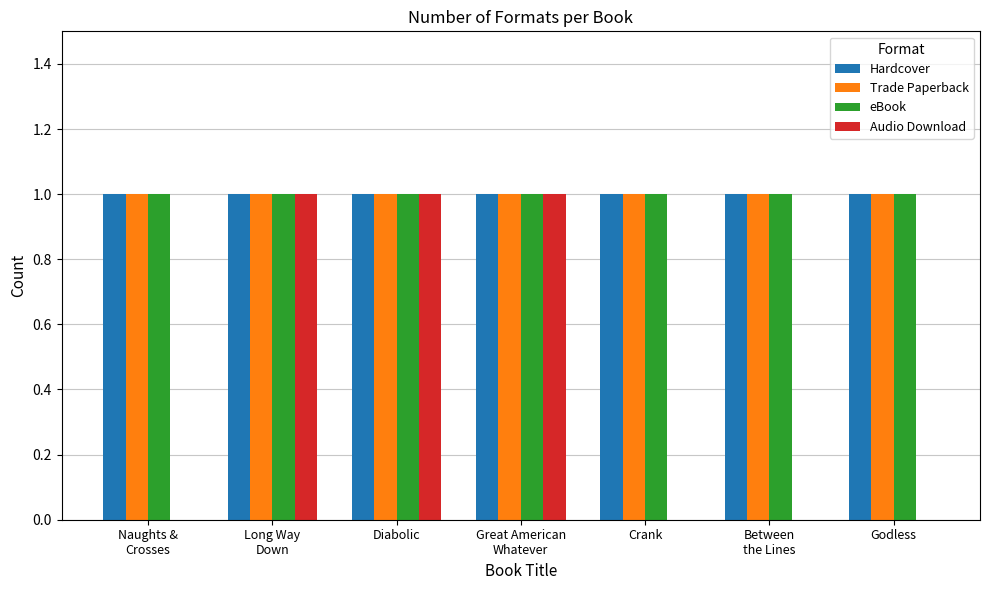

What is the sum of all Trade Paperback values?

7